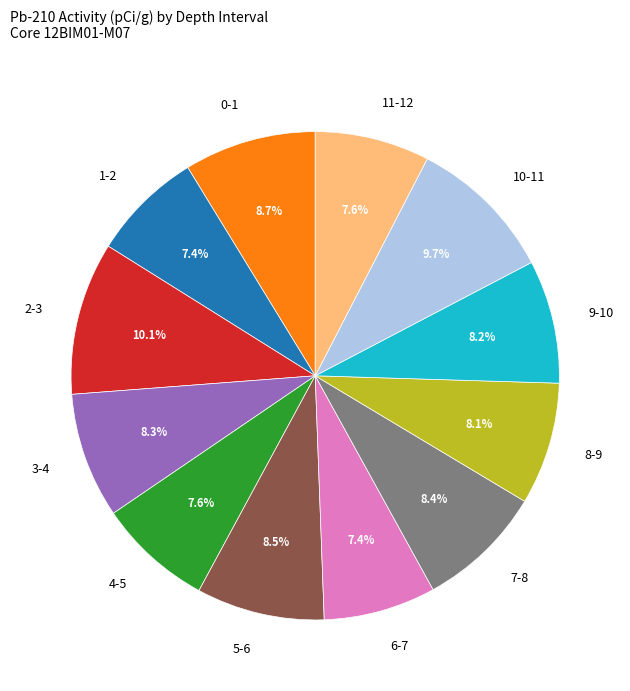

How many slices are in this pie chart?

12